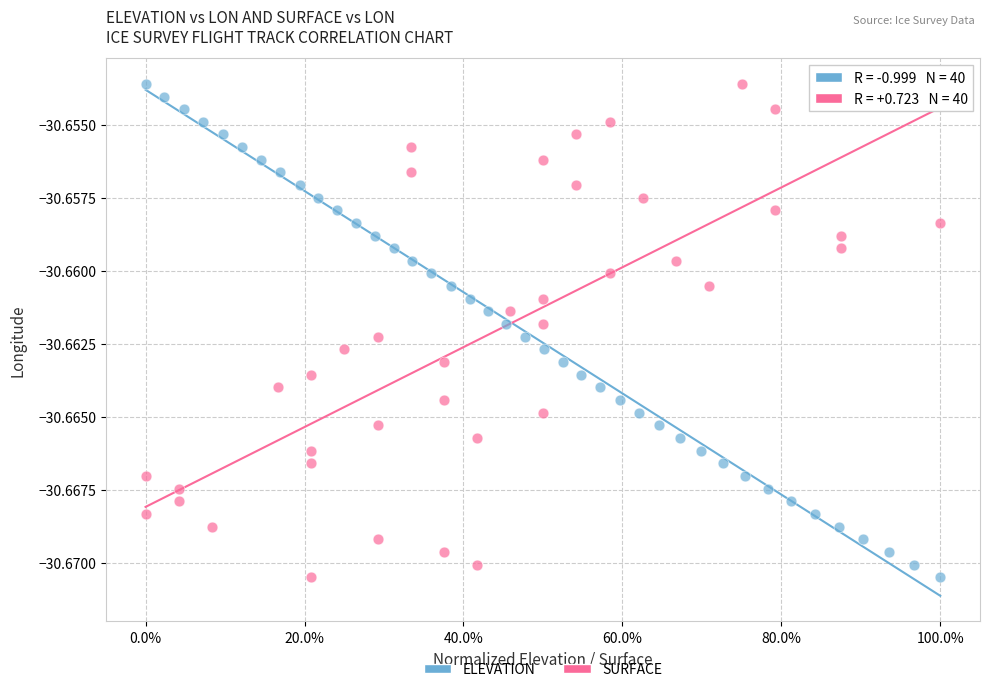

What are all the series names shown in the legend?

ELEVATION, SURFACE